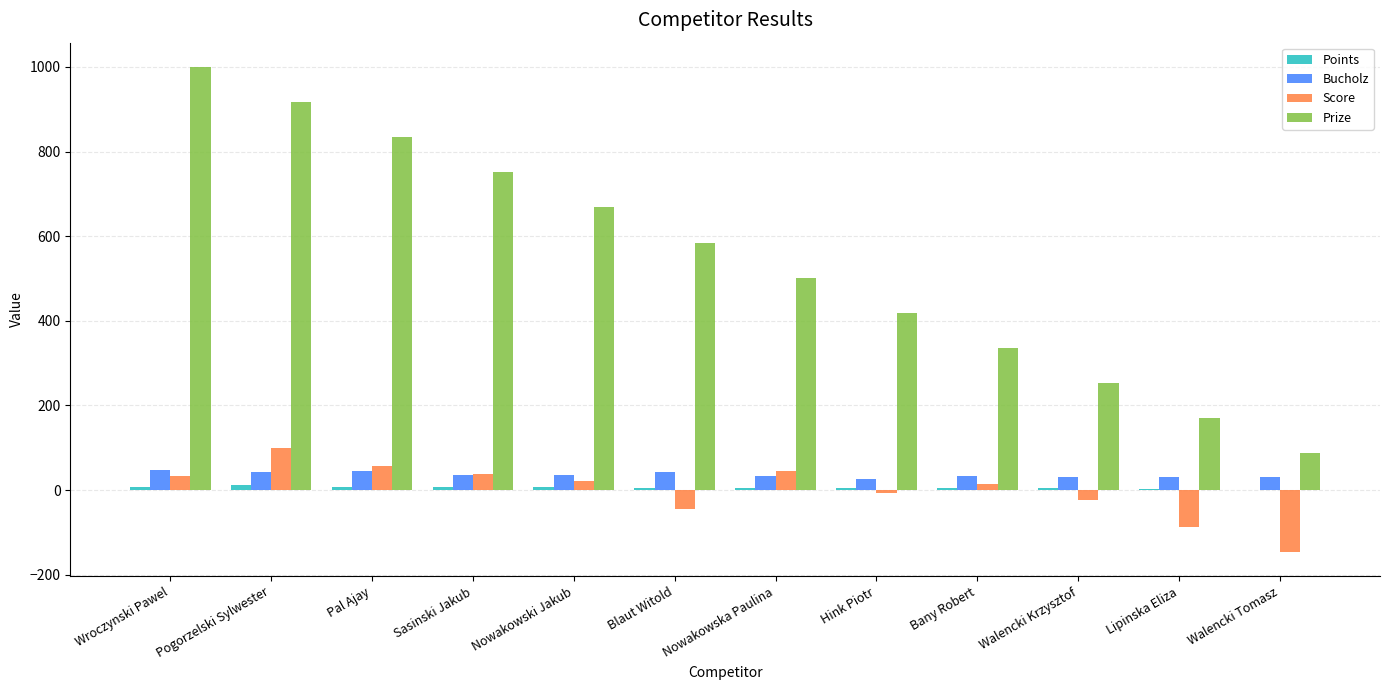

The Bucholz series shows 36 at Sasinski Jakub. True or false?

True